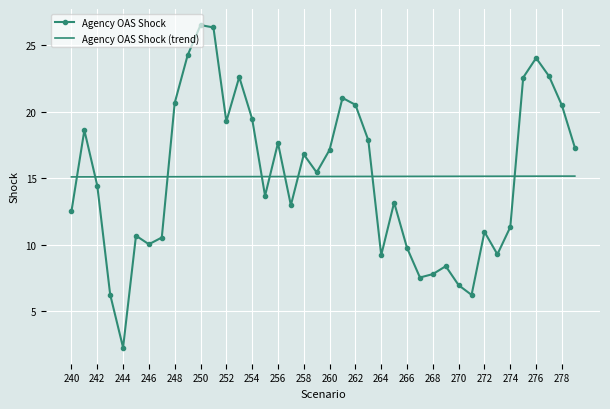

Count the number of categories in the chart.

40